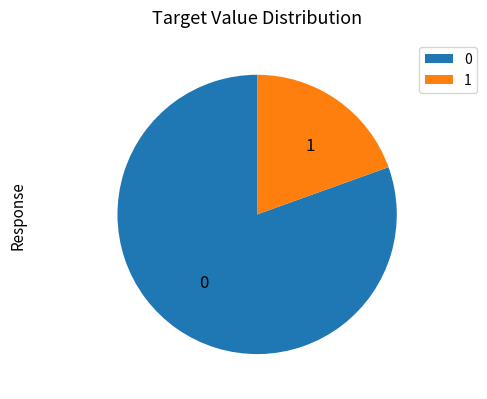

How many segments does this pie chart have?

2